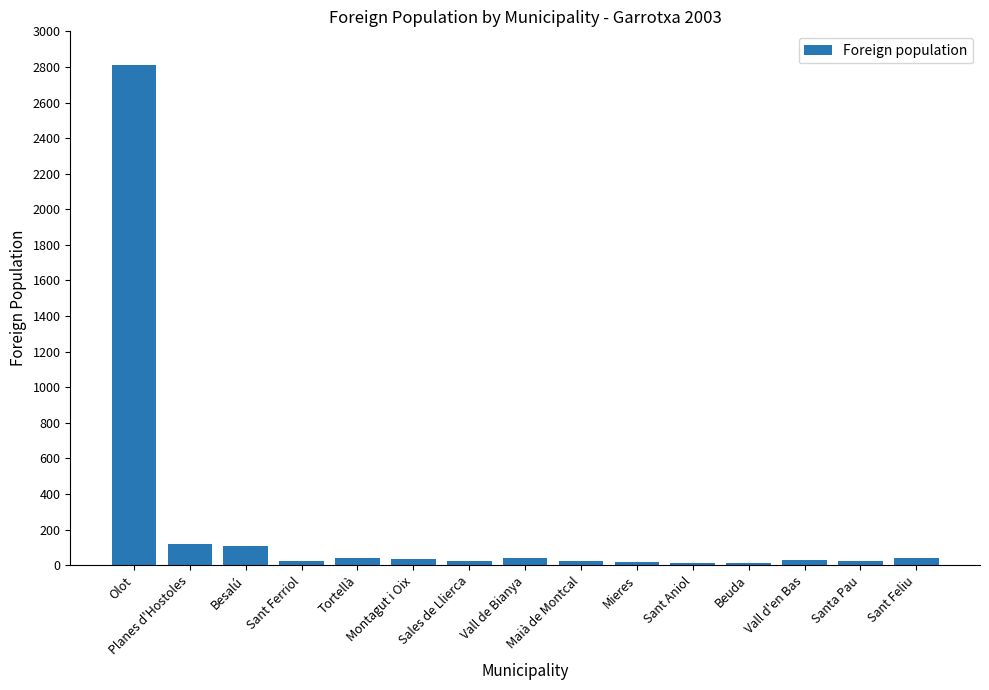

How many bars are there in total?

15